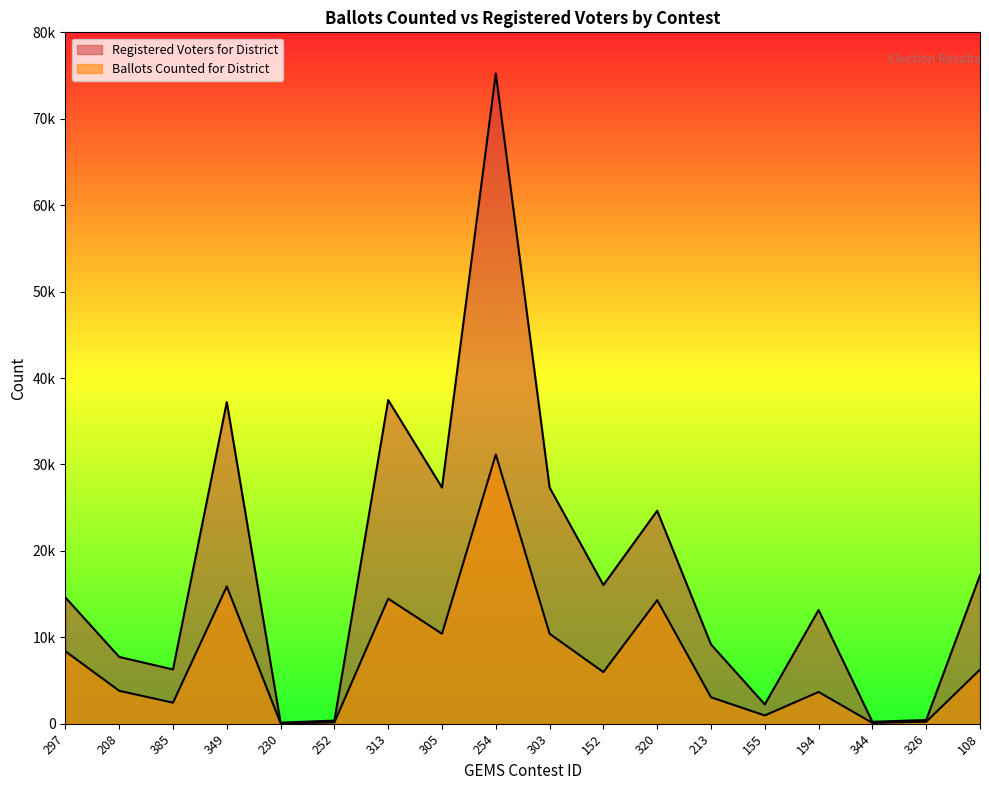

Is the value of Registered Voters for District at 303 greater than the value of Ballots Counted for District at 385?

Yes